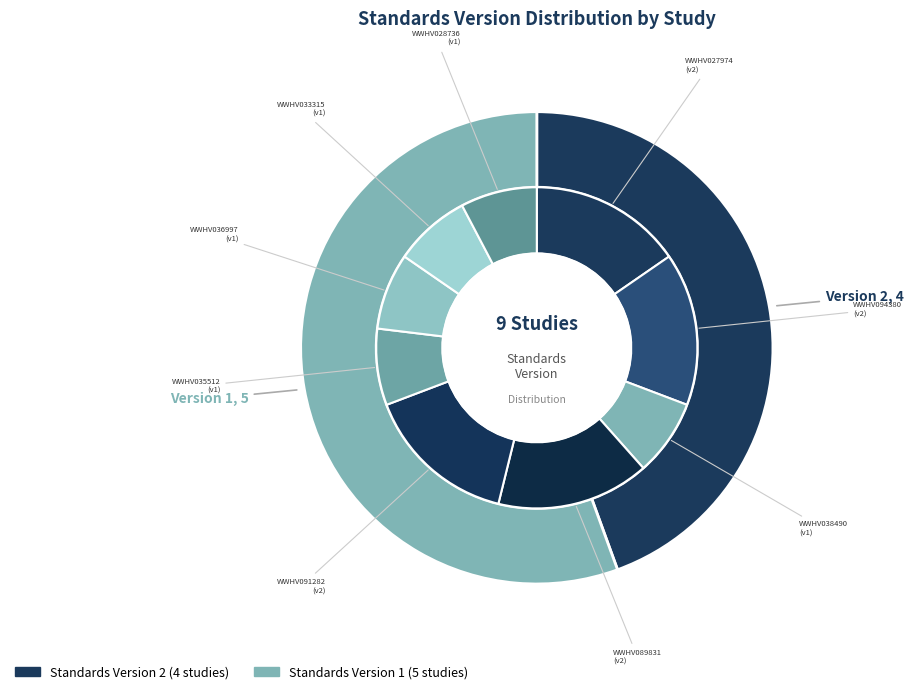

How many slices are in this pie chart?

9